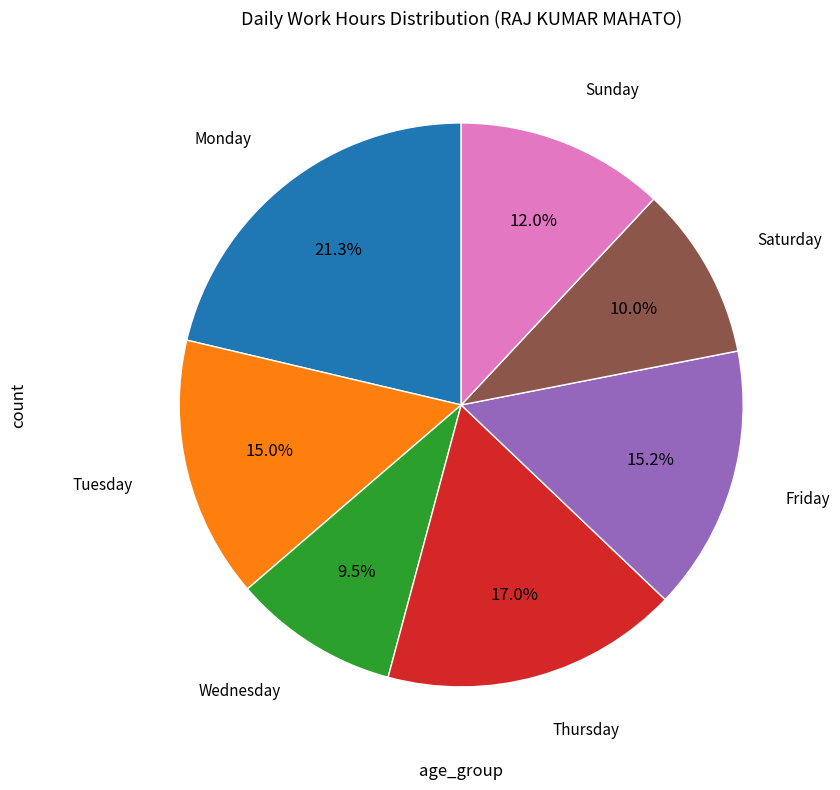

Is there any slice that represents more than half of the pie?

No